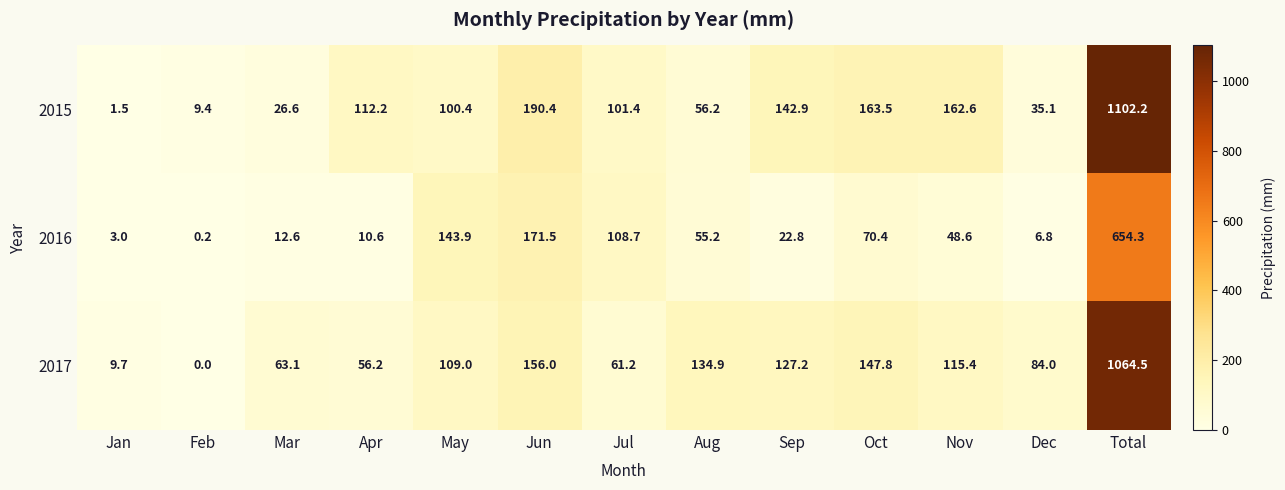

True or false: 2015 has a value of 374.5 at Total.

False